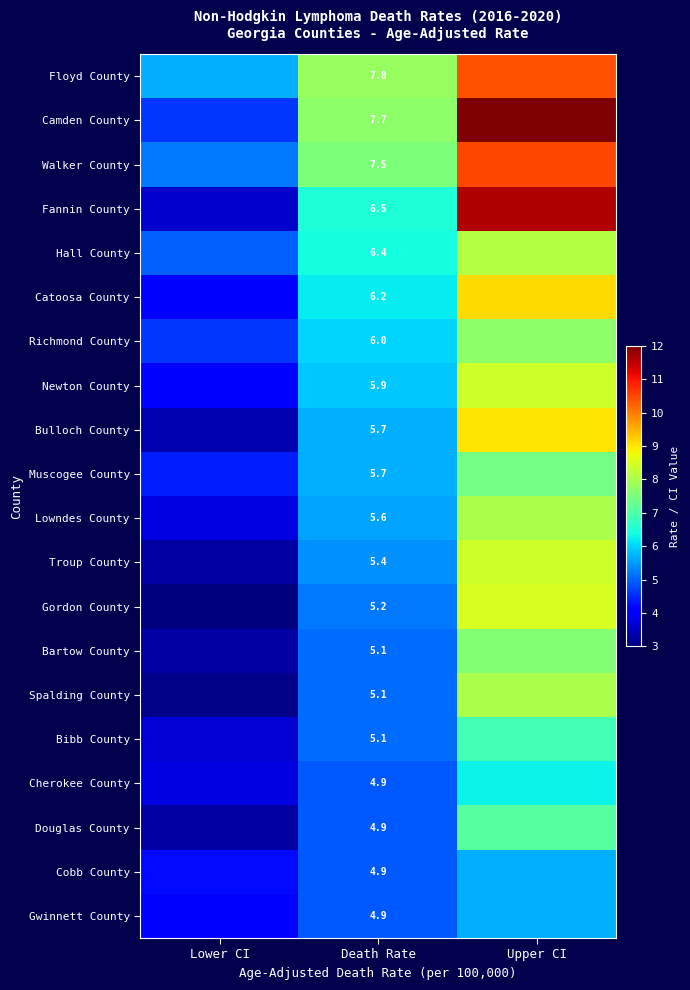

What is the difference between the highest and lowest values at Lower CI?

2.7